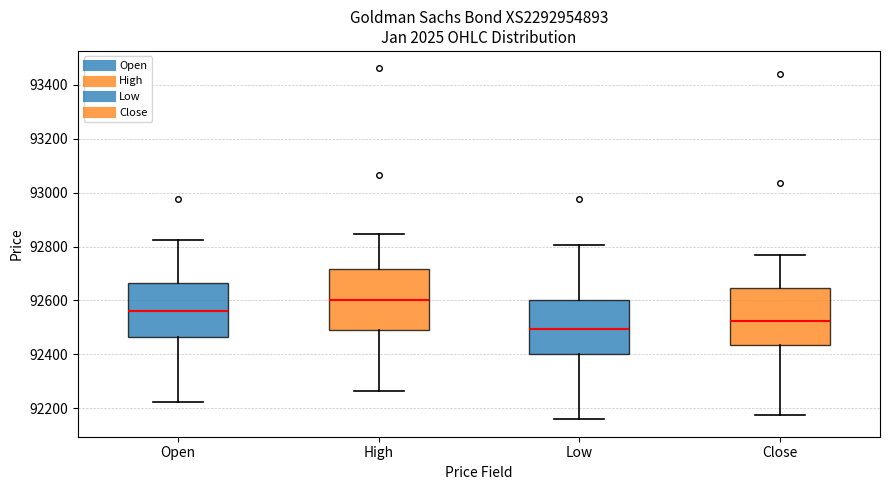

Reading left to right, read every box against the y-axis: the position of its median line, the range the box covers, and the ends of its whiskers. The values are not printed on the chart, so give them approximately, as read against the axis.

Open: median 92560, box 92460 to 92660, whiskers 92220 to 92820
High: median 92600, box 92500 to 92720, whiskers 92260 to 92840
Low: median 92500, box 92400 to 92600, whiskers 92160 to 92800
Close: median 92520, box 92440 to 92640, whiskers 92180 to 92780